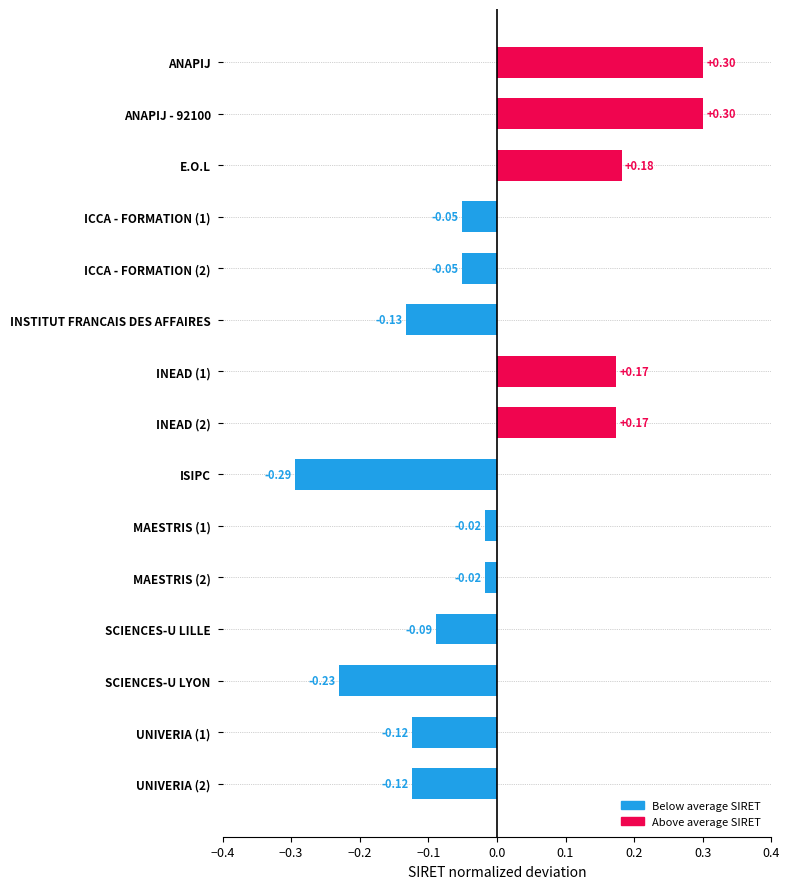

Which category has the lowest value across all series?

ISIPC